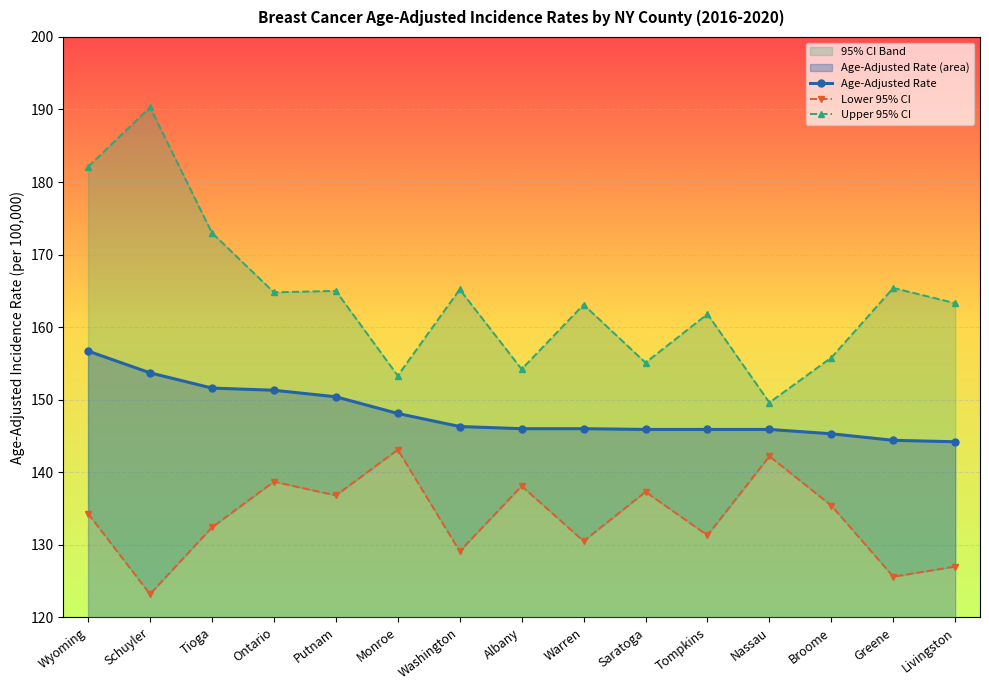

What is the sum of the Upper 95% CI values at Nassau and Saratoga?

304.7